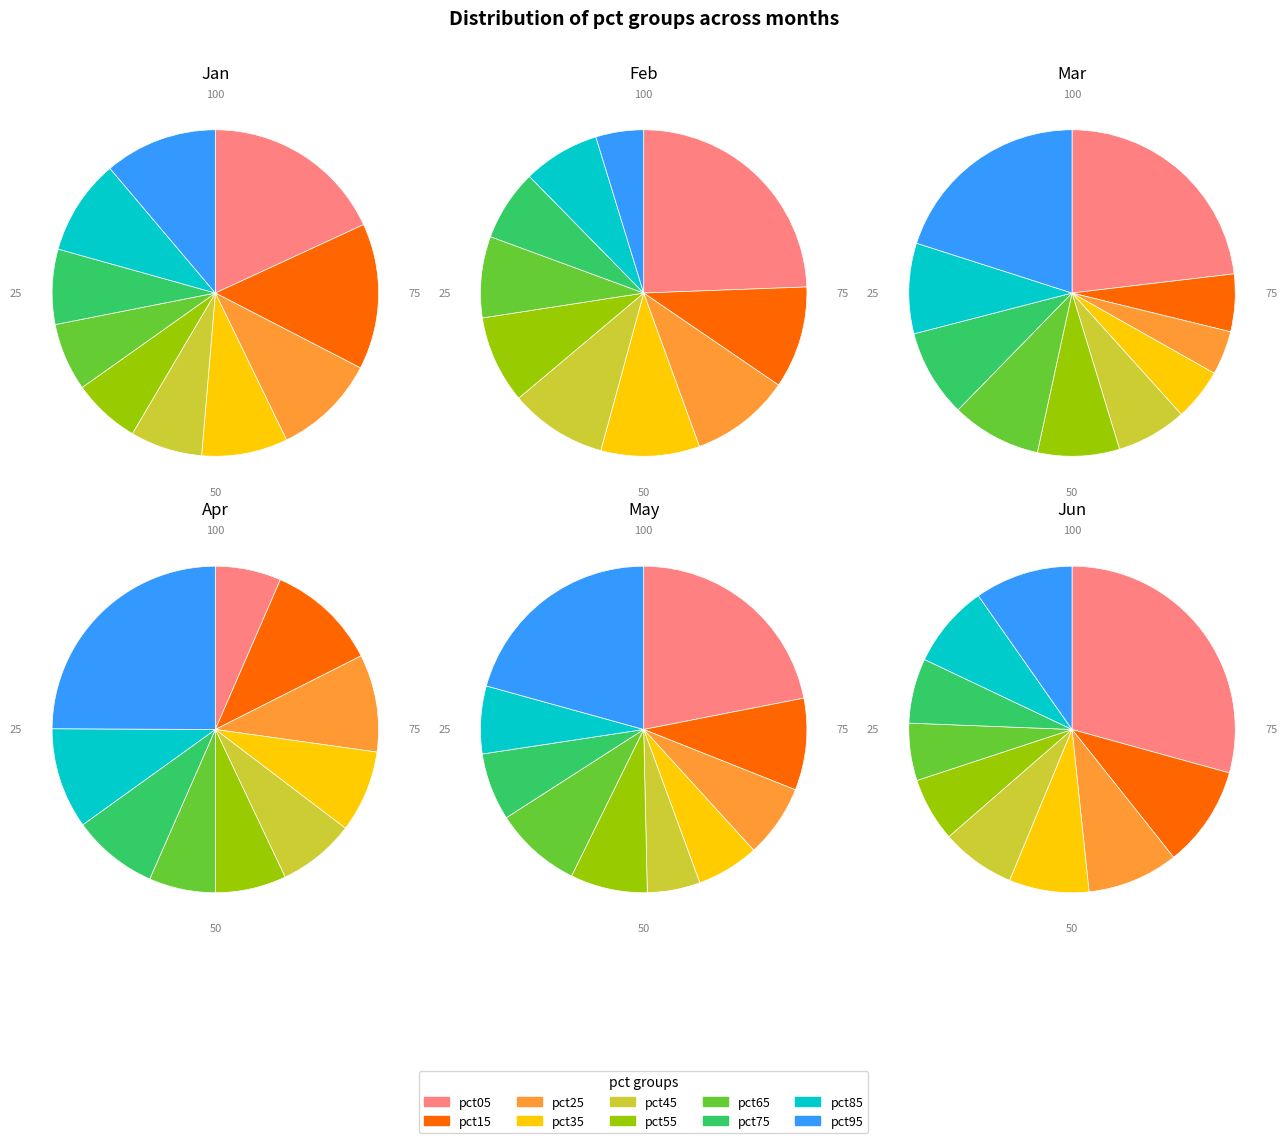

True or false: pct45 accounts for 7% of the total.

True